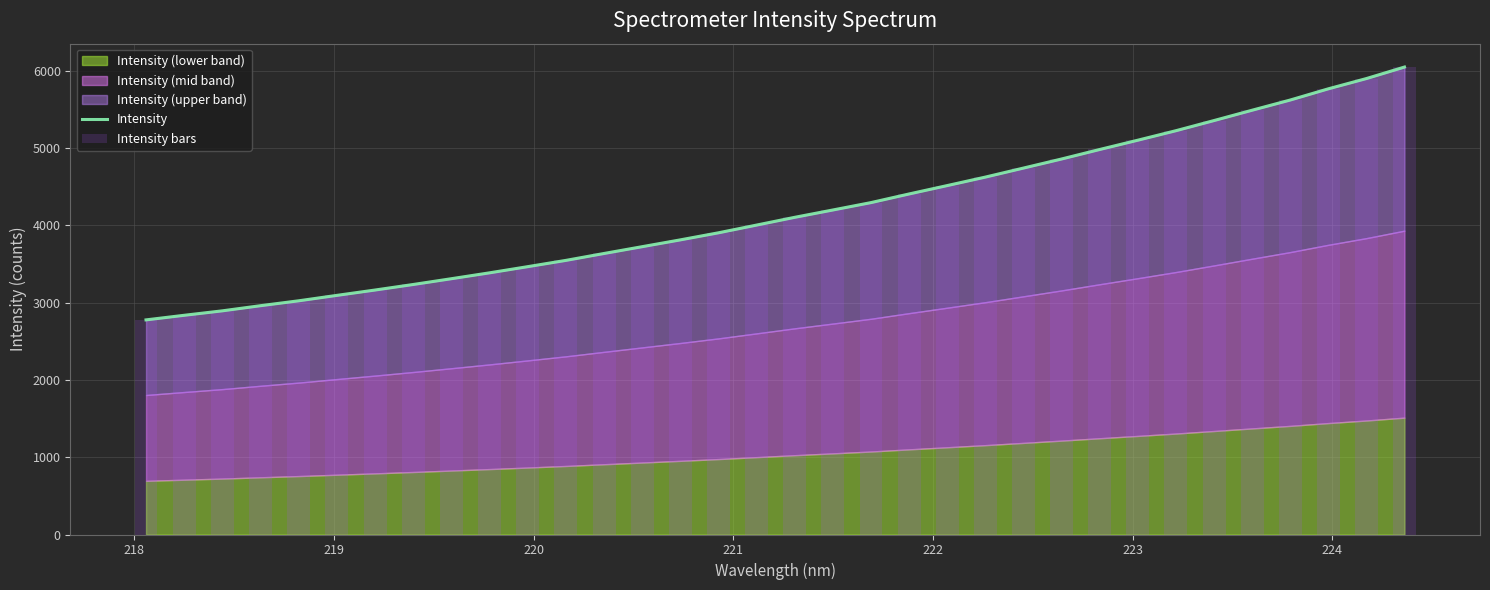

True or false: Intensity has a value of 2199.6 at 14.

False